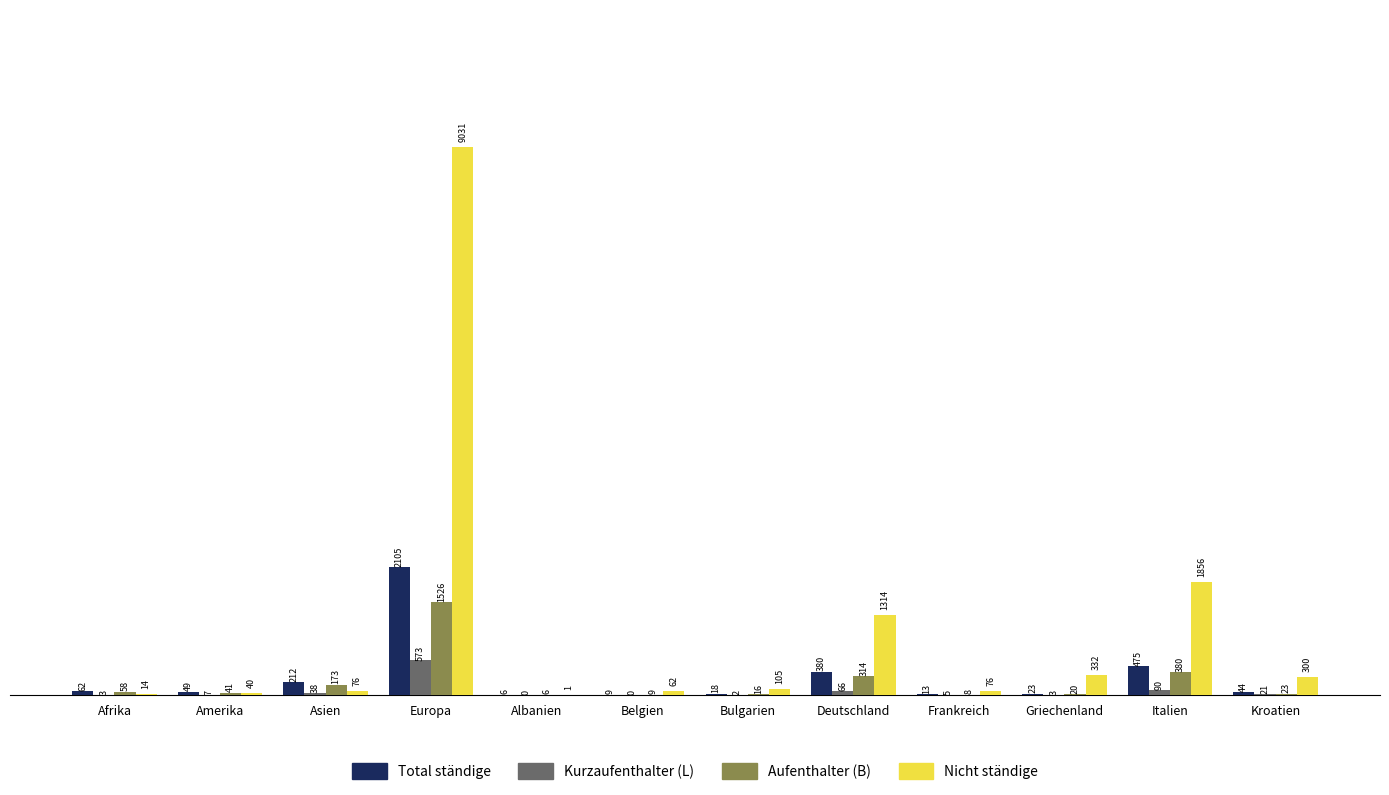

Reading left to right, transcribe all the data shown in this chart.

Total ständige: Afrika=62	Amerika=49	Asien=212	Europa=2105	Albanien=6	Belgien=9	Bulgarien=18	Deutschland=380	Frankreich=13	Griechenland=23	Italien=475	Kroatien=44
Kurzaufenthalter (L): Afrika=3	Amerika=7	Asien=38	Europa=573	Albanien=0	Belgien=0	Bulgarien=2	Deutschland=66	Frankreich=5	Griechenland=3	Italien=90	Kroatien=21
Aufenthalter (B): Afrika=58	Amerika=41	Asien=173	Europa=1526	Albanien=6	Belgien=9	Bulgarien=16	Deutschland=314	Frankreich=8	Griechenland=20	Italien=380	Kroatien=23
Nicht ständige: Afrika=14	Amerika=40	Asien=76	Europa=9031	Albanien=1	Belgien=62	Bulgarien=105	Deutschland=1314	Frankreich=76	Griechenland=332	Italien=1856	Kroatien=300